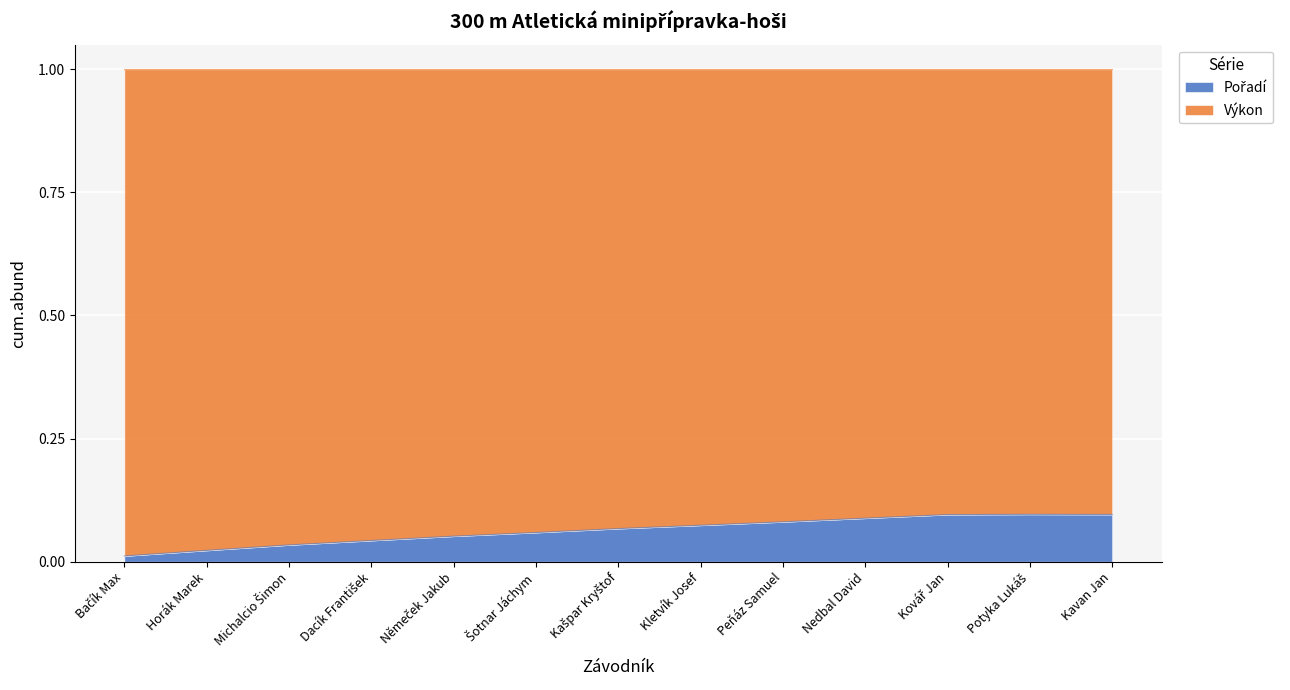

True or false: the data shows 0.1 at Nedbal David.

False